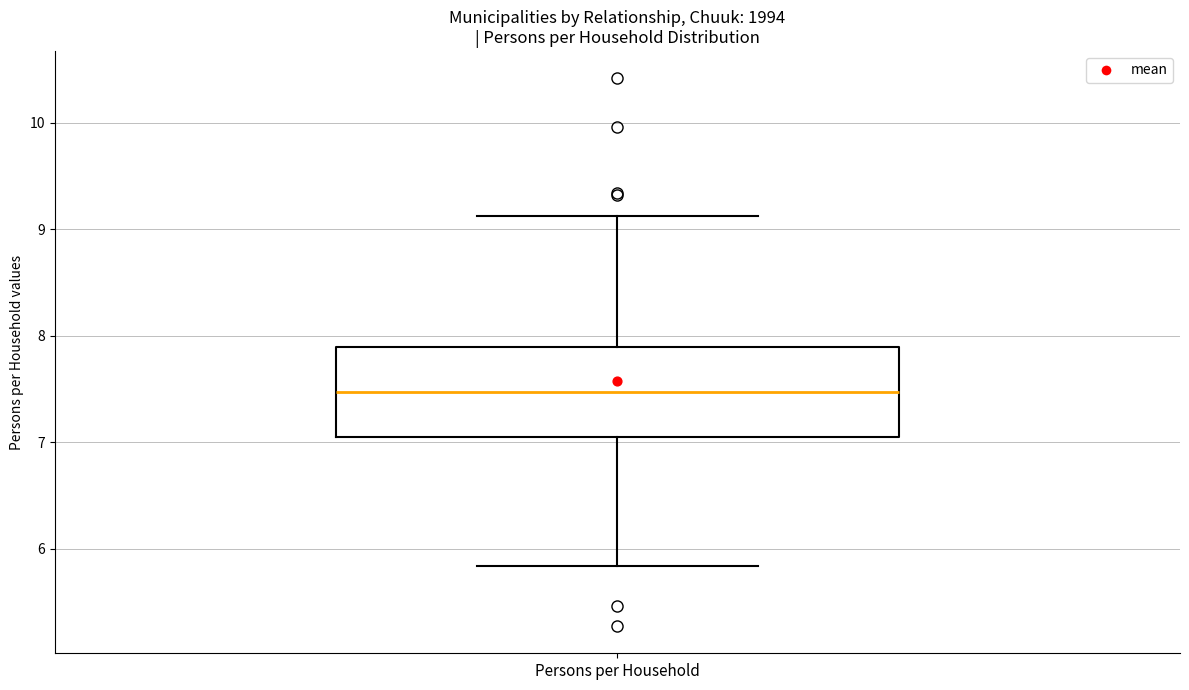

Transcribe this box plot: give where the median line is, the range the box spans, and where the two whiskers end, as read against the y-axis. The values are not printed on the chart, so give them approximately, as read against the axis.

median 7.5, box 7.0 to 7.9, whiskers 5.8 to 9.1